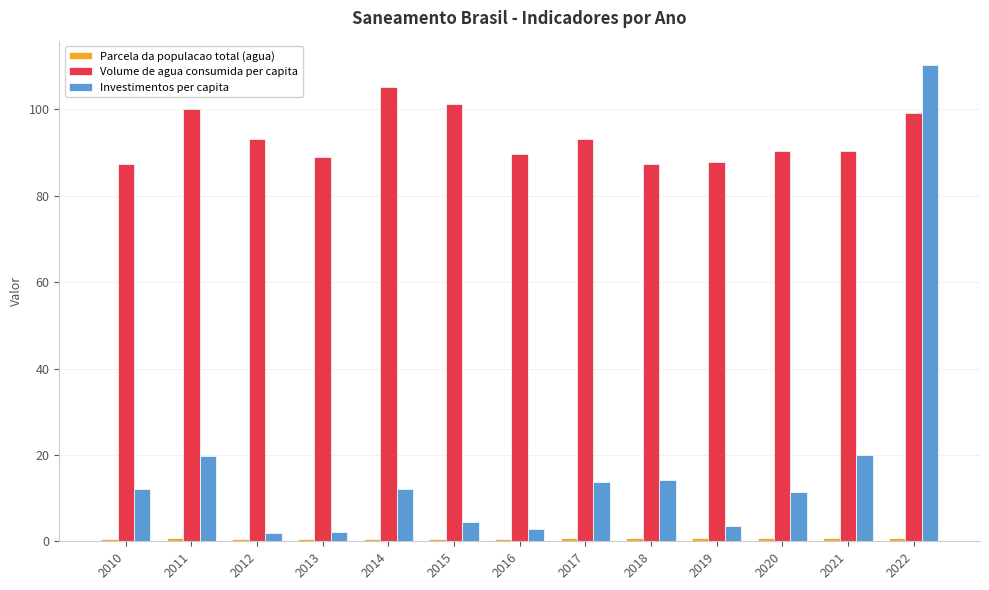

What is the maximum value for Volume de agua consumida per capita?

105.1